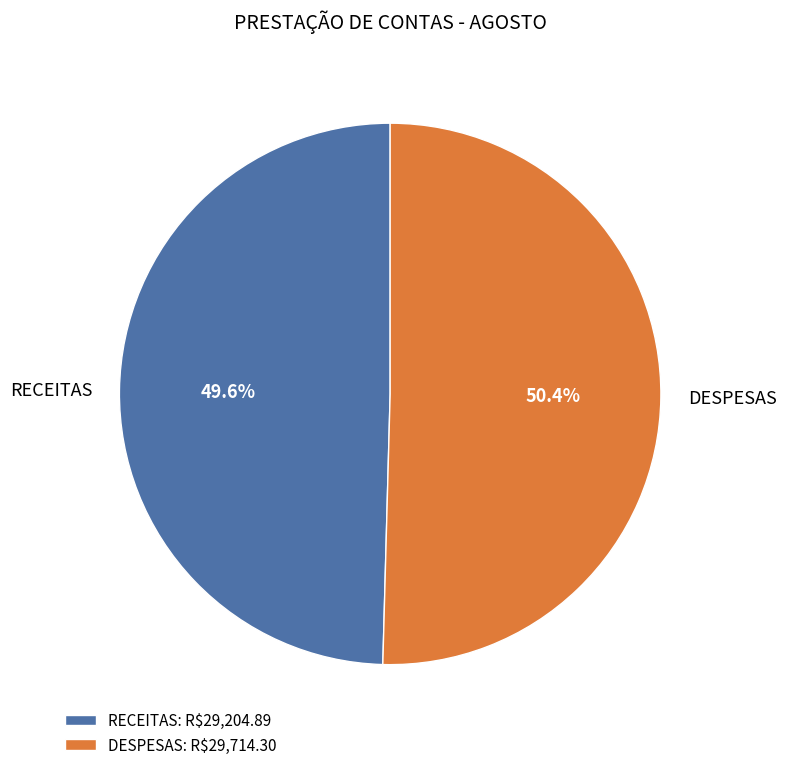

What is the largest slice in the pie chart?

DESPESAS